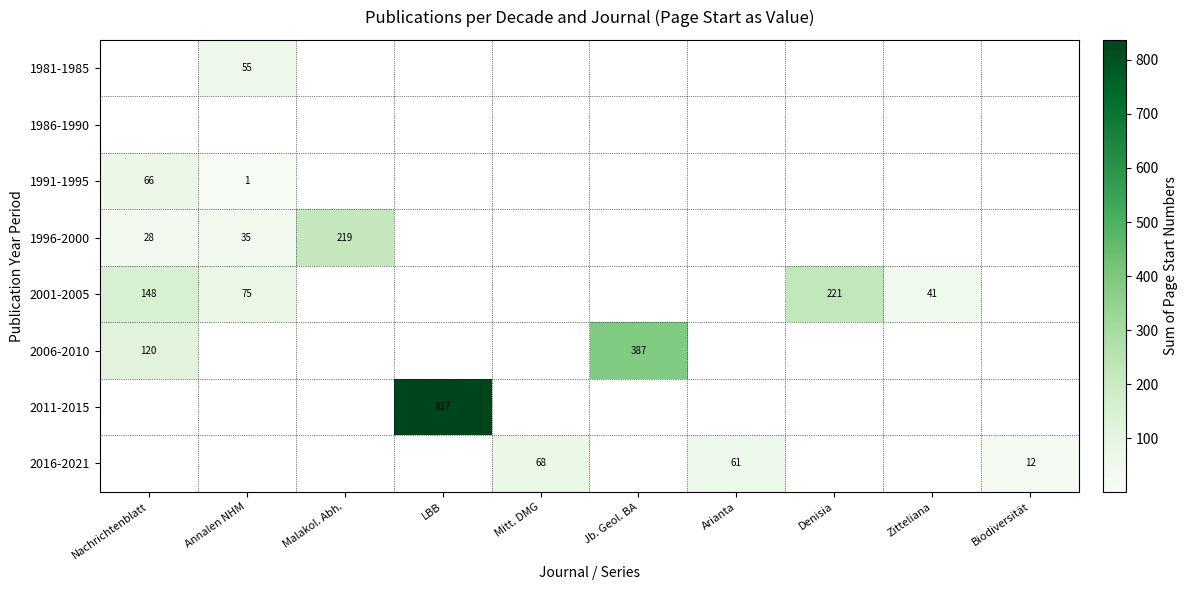

Is it true that 2006-2010 equals 199 at Nachrichtenblatt?

False